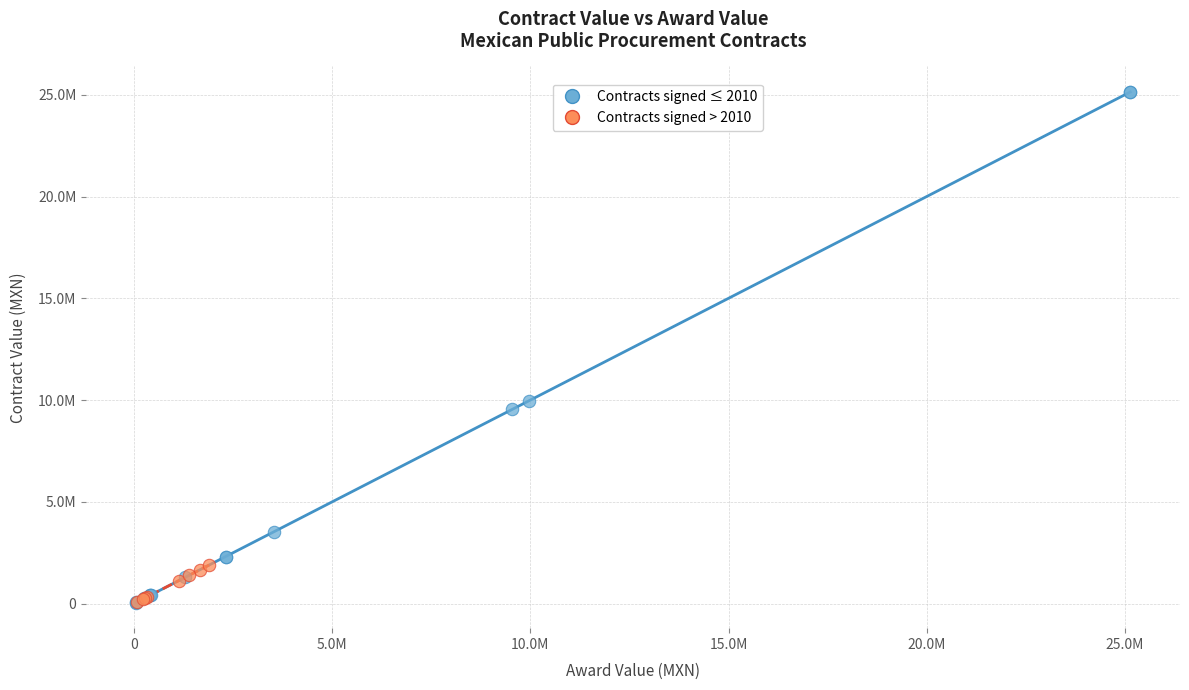

Which series contains the highest Y value?

Contracts signed ≤ 2010